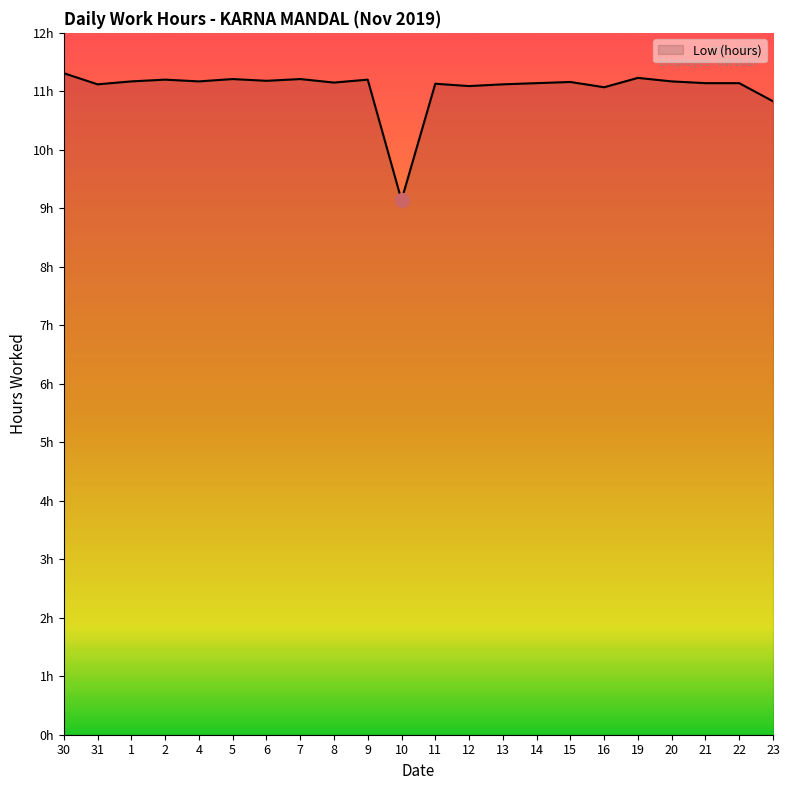

Reading left to right, extract all data points from this chart.

30=11.3	31=11.1	1=11.2	2=11.2	4=11.2	5=11.2	6=11.2	7=11.2	8=11.2	9=11.2	10=9.1	11=11.1	12=11.1	13=11.1	14=11.1	15=11.2	16=11.1	19=11.2	20=11.2	21=11.1	22=11.1	23=10.8